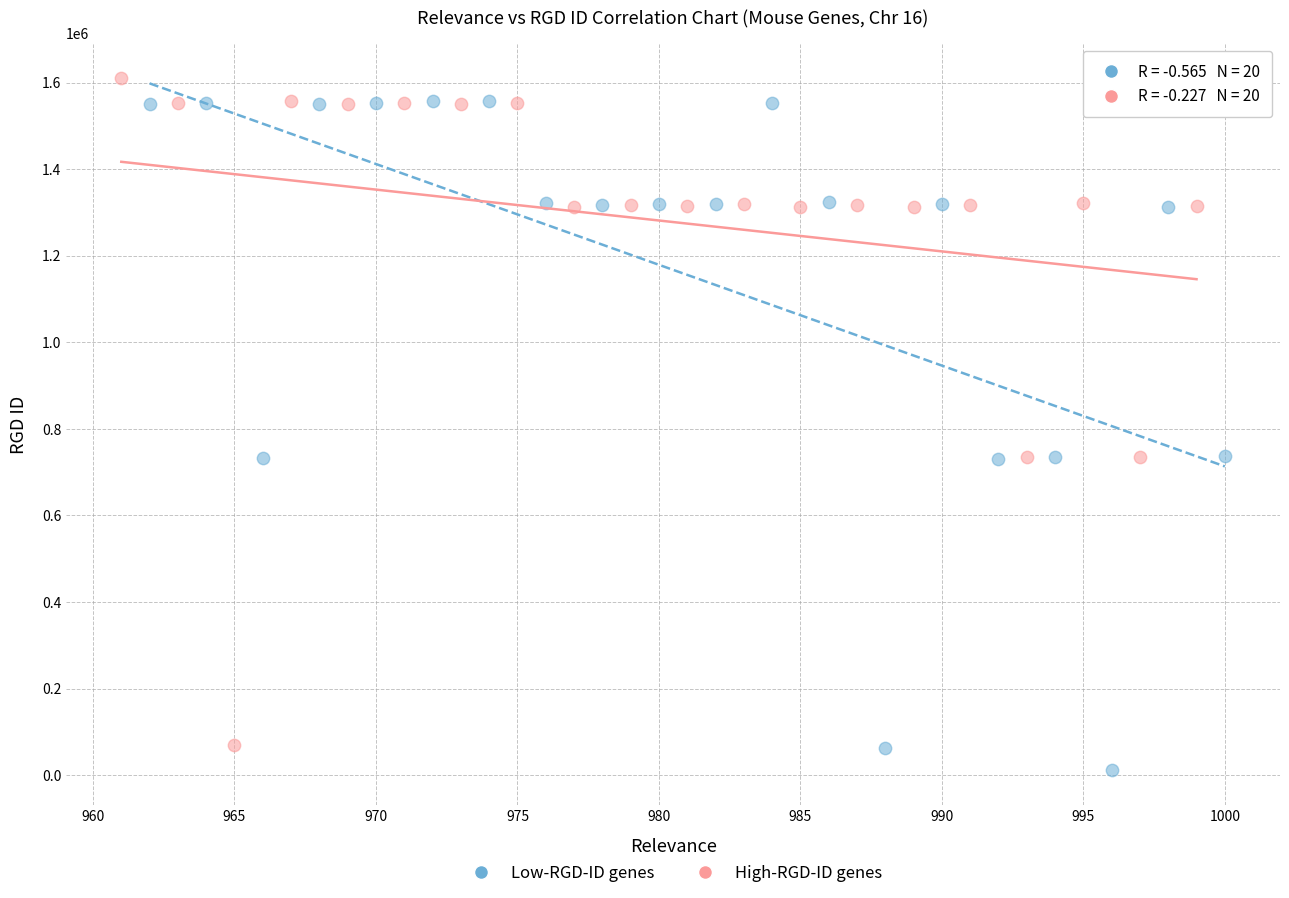

What are all the series names shown in the legend?

Low-RGD-ID genes, High-RGD-ID genes